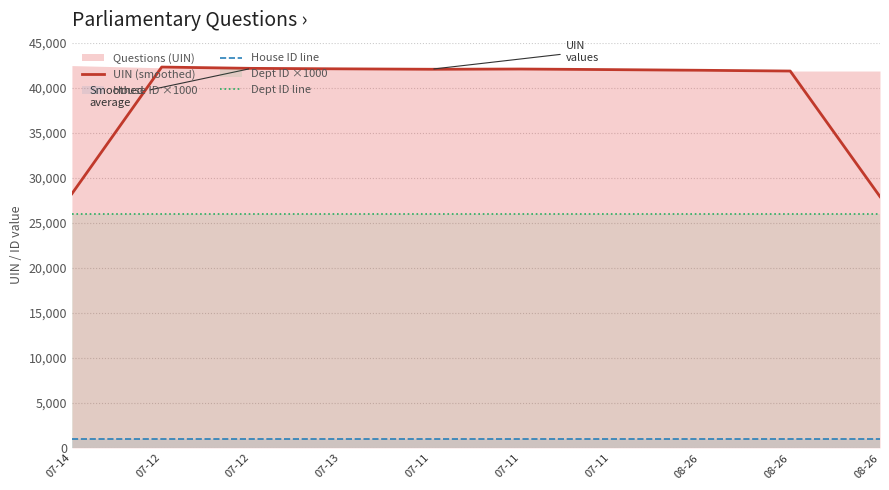

Count the number of categories in the chart.

10